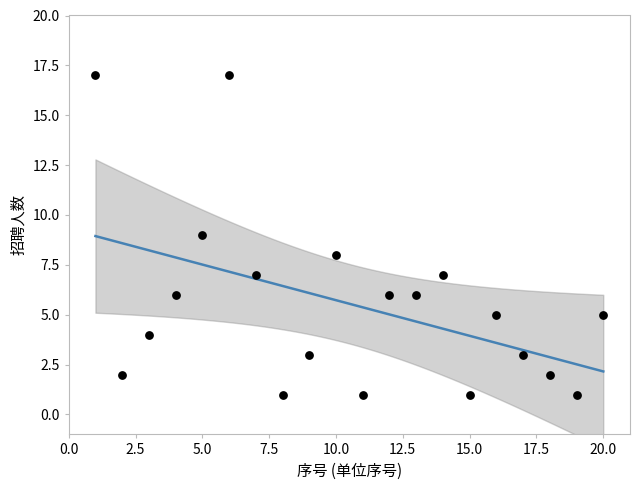

What is the range of Y values (max minus min)?

16